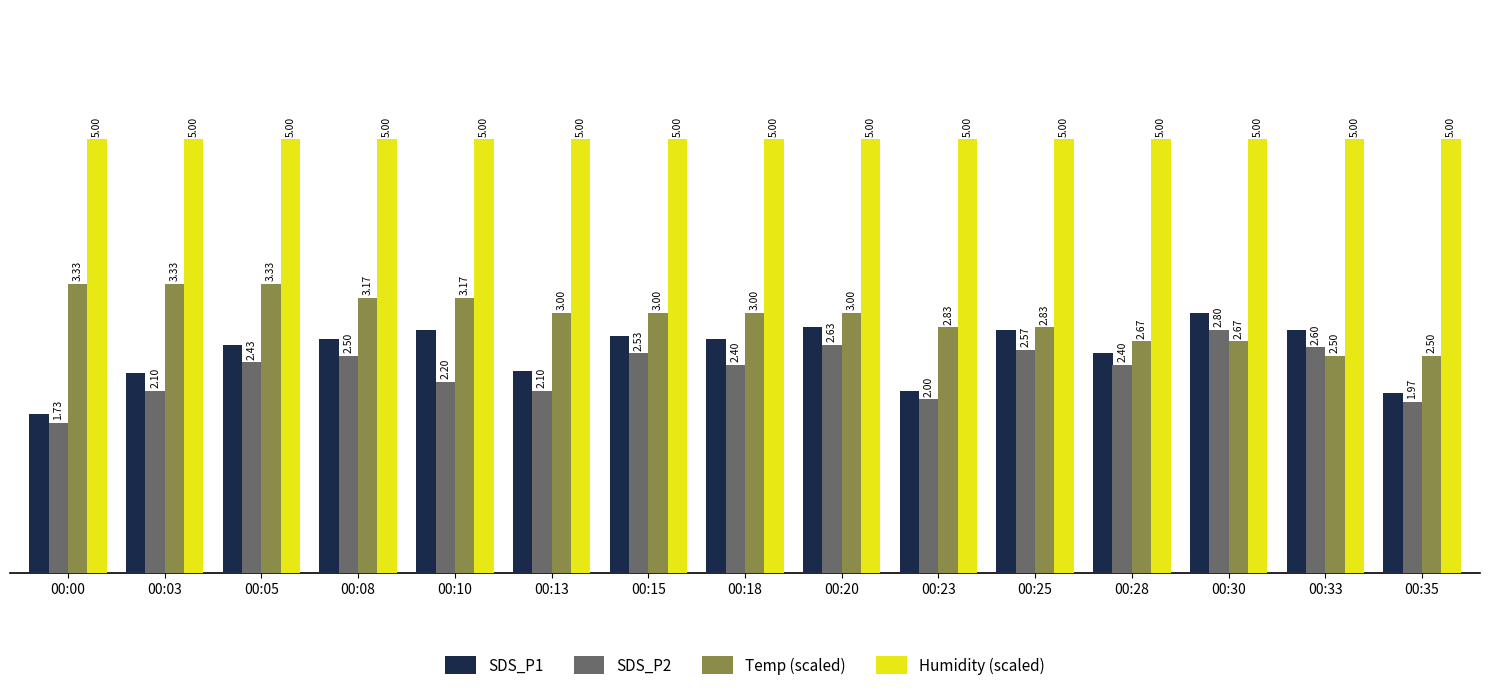

What is the highest value of the Humidity (scaled) series?

5.0